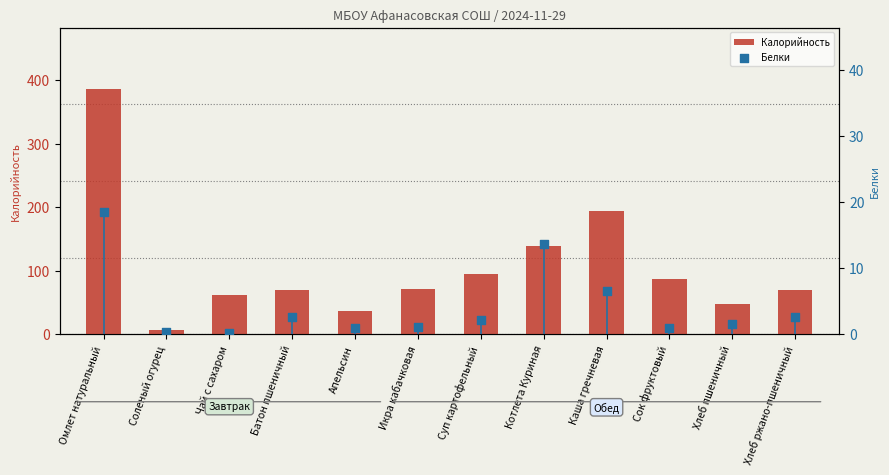

At which category is the sum across all series the highest?

Омлет натуральный